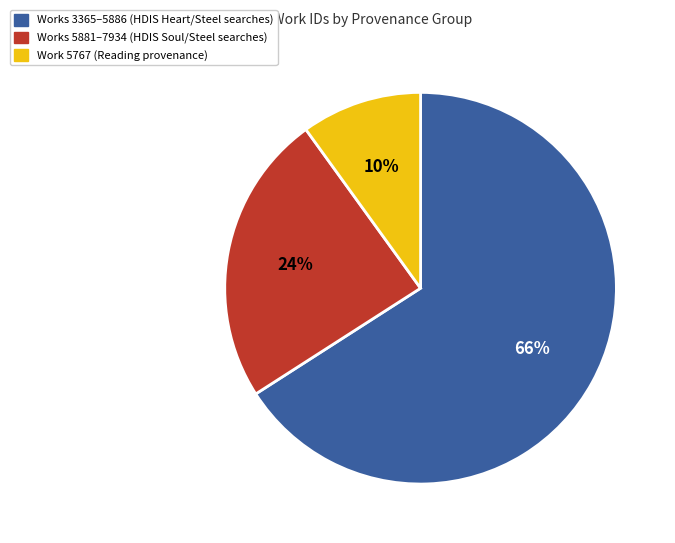

Is there any slice that represents more than half of the pie?

Yes